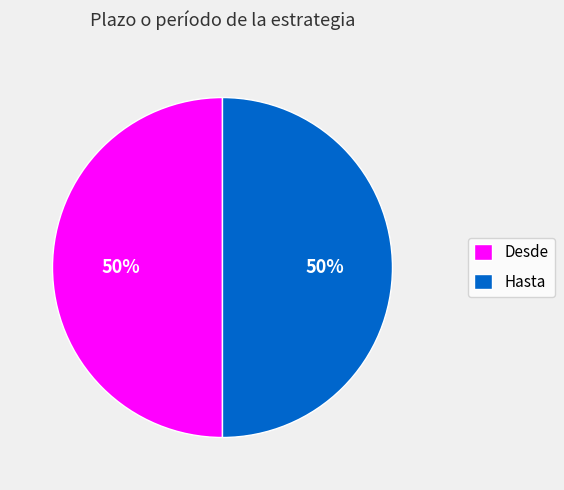

What is the ratio of the value at Desde to the value at Hasta?

1.0